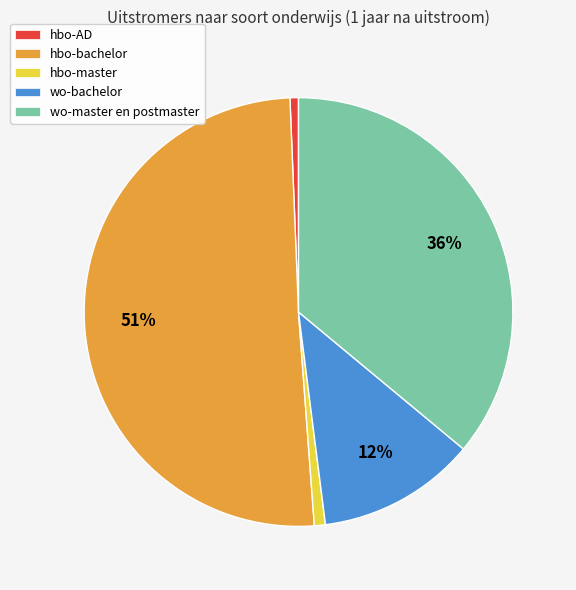

Combined, do hbo-AD and wo-bachelor account for over 50%?

No